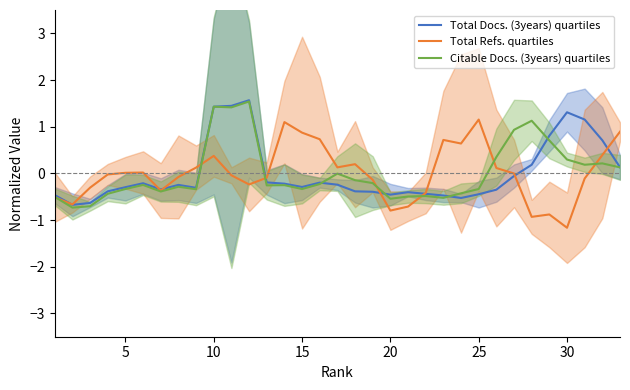

Reading right to left, extract all data points from this chart.

Total Docs. (3years) quartiles: 0.1	0.7	1.2	1.3	0.8	0.2	-0.1	-0.3	-0.4	-0.5	-0.5	-0.4	-0.4	-0.5	-0.4	-0.4	-0.2	-0.2	-0.3	-0.2	-0.2	1.6	1.4	1.4	-0.3	-0.2	-0.3	-0.2	-0.3	-0.4	-0.6	-0.7	-0.5
Total Refs. quartiles: 0.9	0.4	-0.1	-1.2	-0.9	-0.9	-0.0	0.1	1.2	0.6	0.7	-0.4	-0.7	-0.8	-0.1	0.2	0.1	0.7	0.9	1.1	-0.1	-0.2	-0.0	0.4	0.1	-0.1	-0.4	0.0	0.0	-0.0	-0.3	-0.7	-0.5
Citable Docs. (3years) quartiles: 0.1	0.2	0.2	0.3	0.7	1.1	0.9	0.3	-0.3	-0.4	-0.5	-0.5	-0.5	-0.5	-0.2	-0.1	-0.0	-0.2	-0.3	-0.3	-0.3	1.5	1.4	1.4	-0.3	-0.3	-0.4	-0.2	-0.3	-0.4	-0.7	-0.7	-0.5